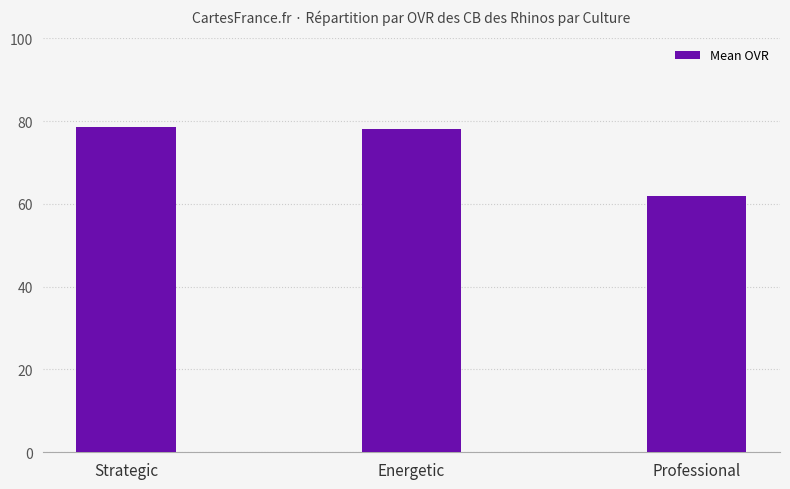

What is the label of the 2nd bar from the left?

Energetic